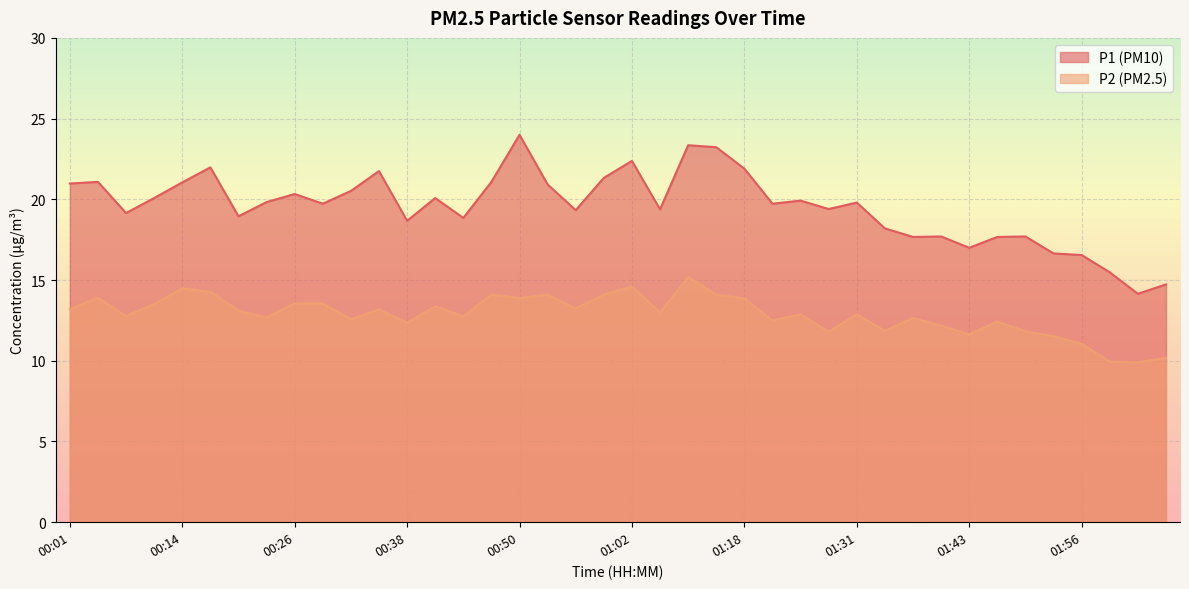

True or false: P2 has more than 0 interior local peaks.

True